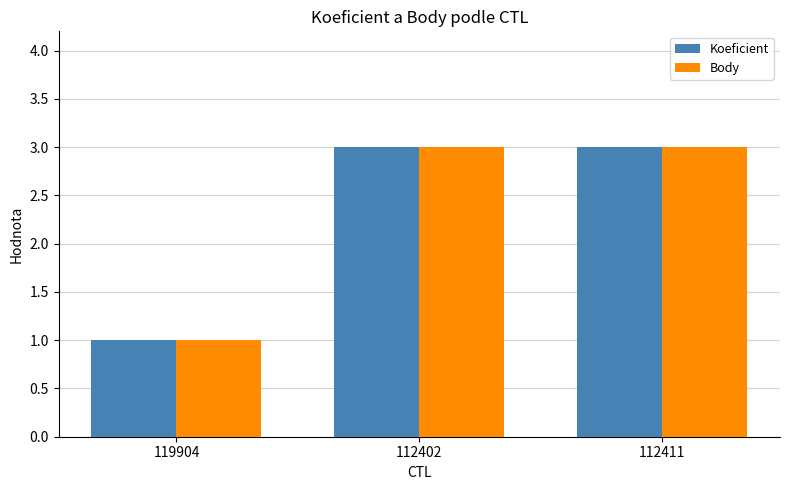

What is the sum of the Koeficient values at 119904 and 112402?

4